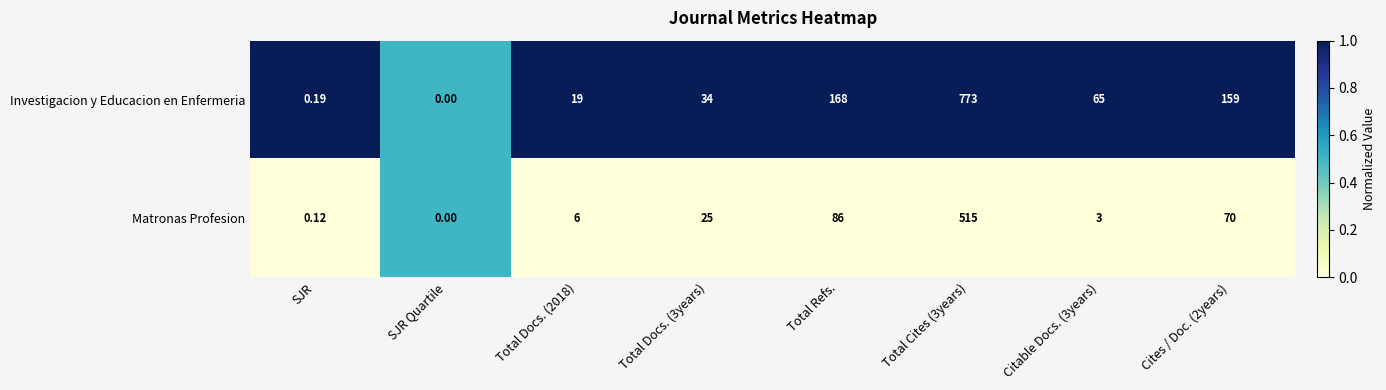

Which series changed the most between SJR and Total Refs.?

Investigacion y Educacion en Enfermeria